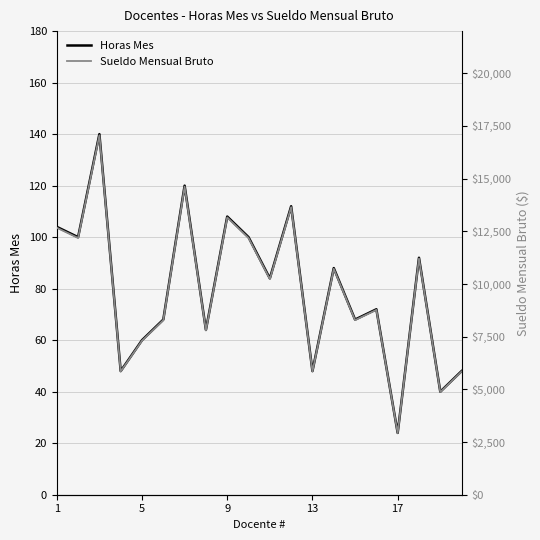

Where does the Horas Mes series first go above 84?

1